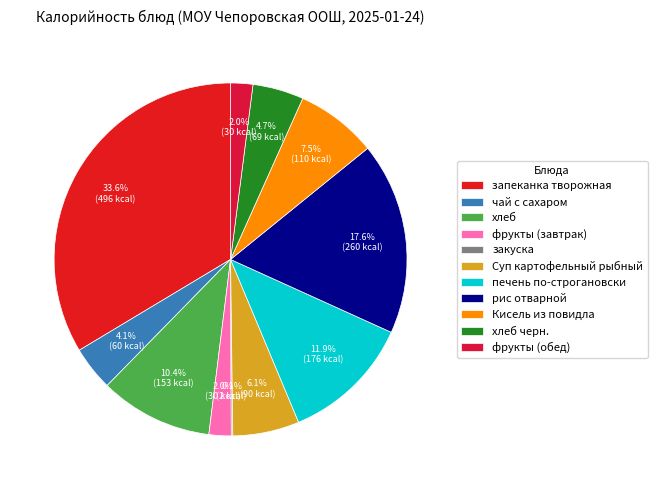

To the nearest percent, what portion does хлеб черн. represent?

5%